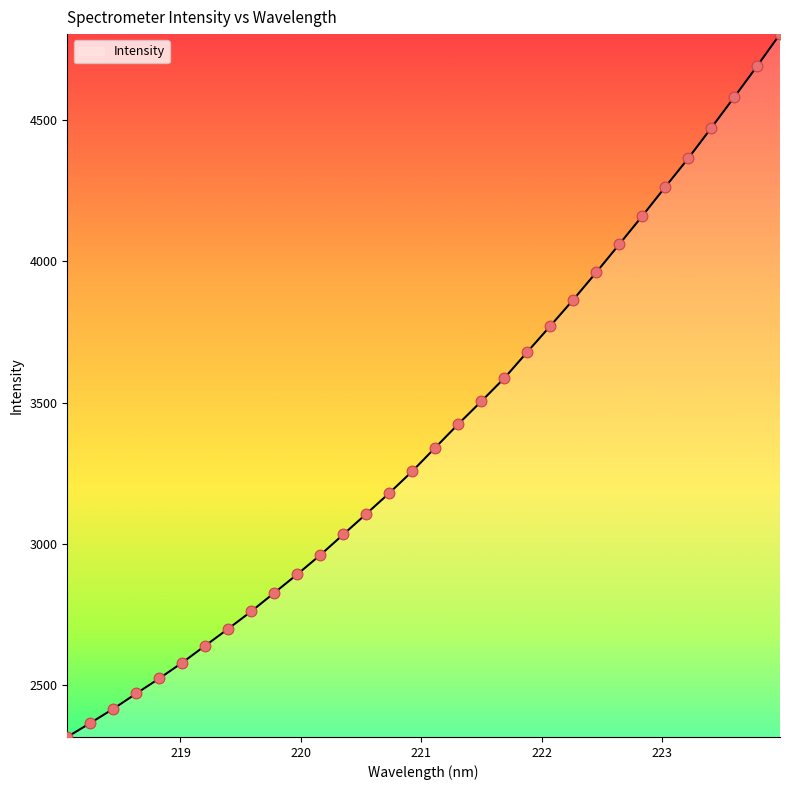

What is the maximum value shown in the chart?

4804.4